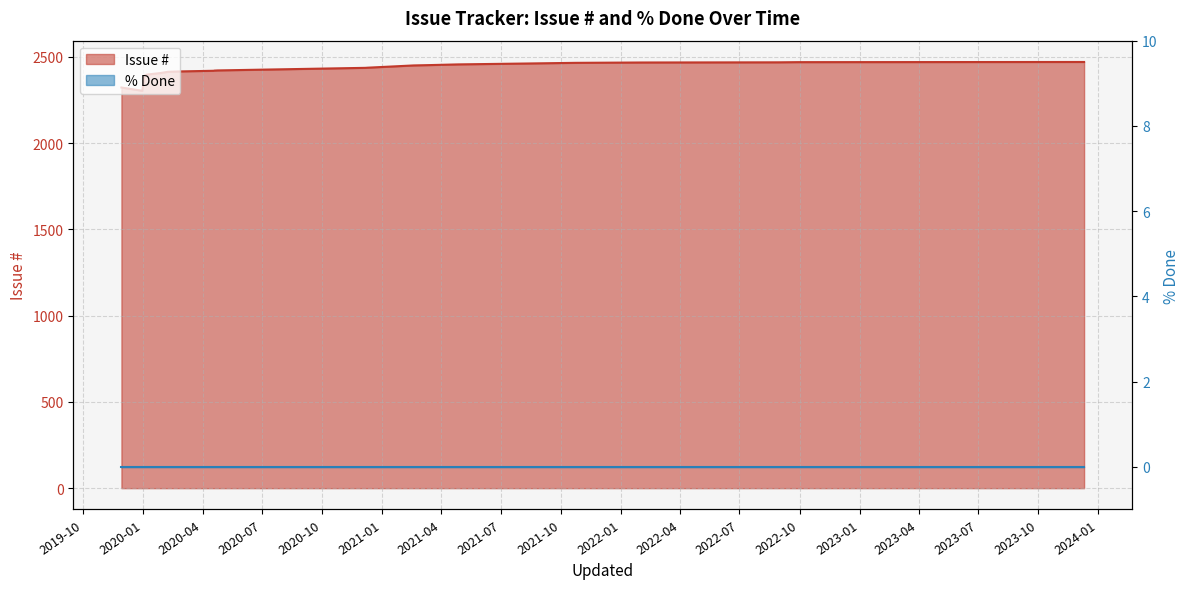

Is it true that the value at 2021-03-15 is 2453?

True